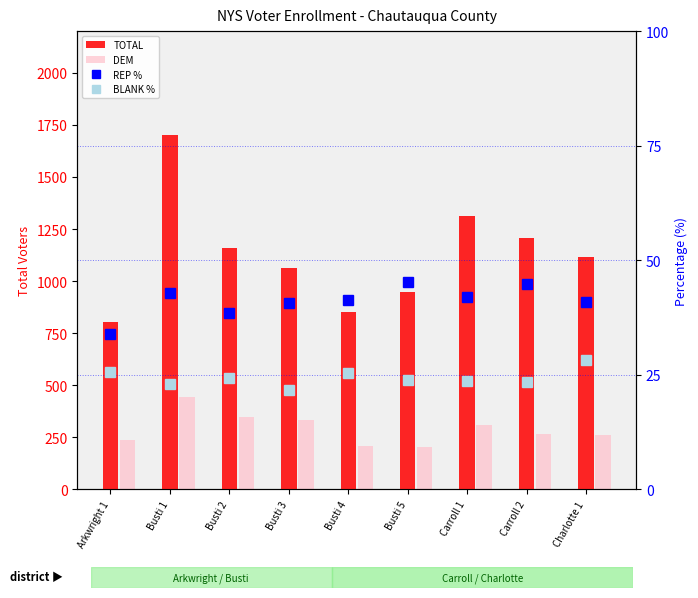

What is the difference between the maximum and minimum values in the TOTAL series?

897.0